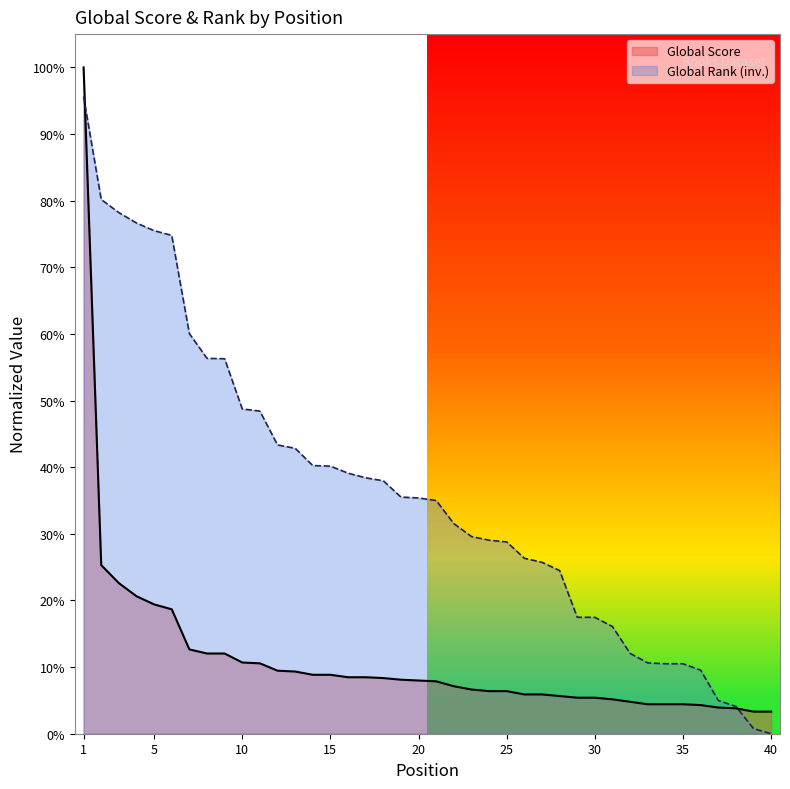

Which series ends up on top after the final intersection of Global Score and Global Rank?

Global Score